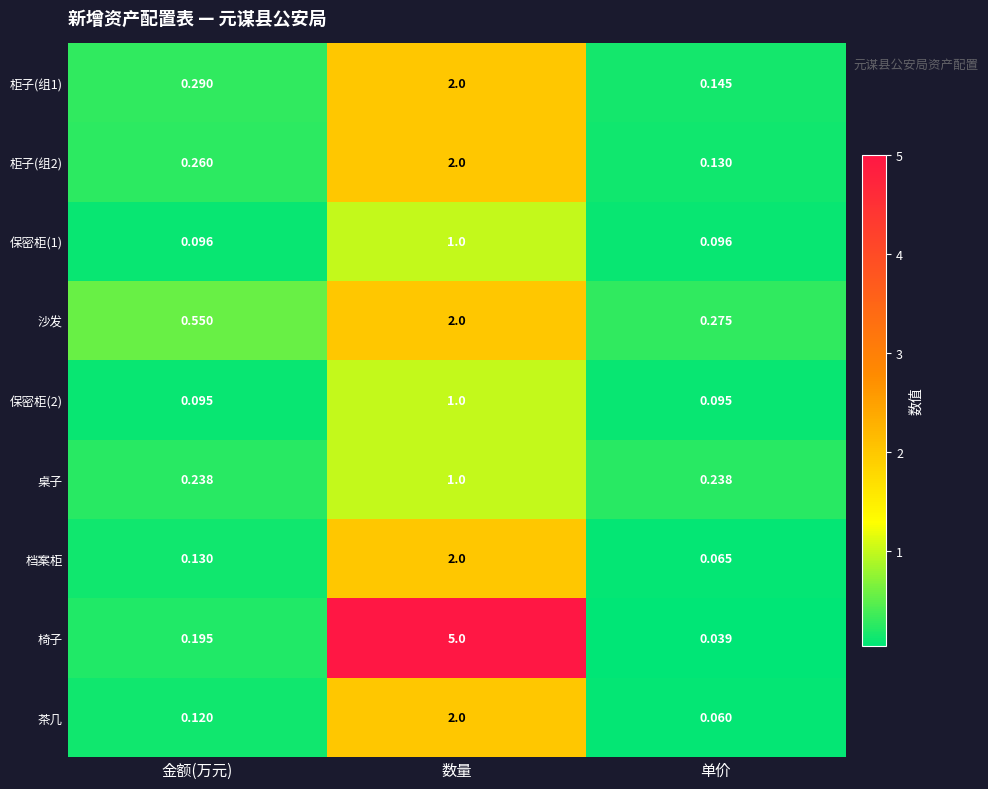

Rank the categories by 沙发 value from lowest to highest.

单价, 金额(万元), 数量